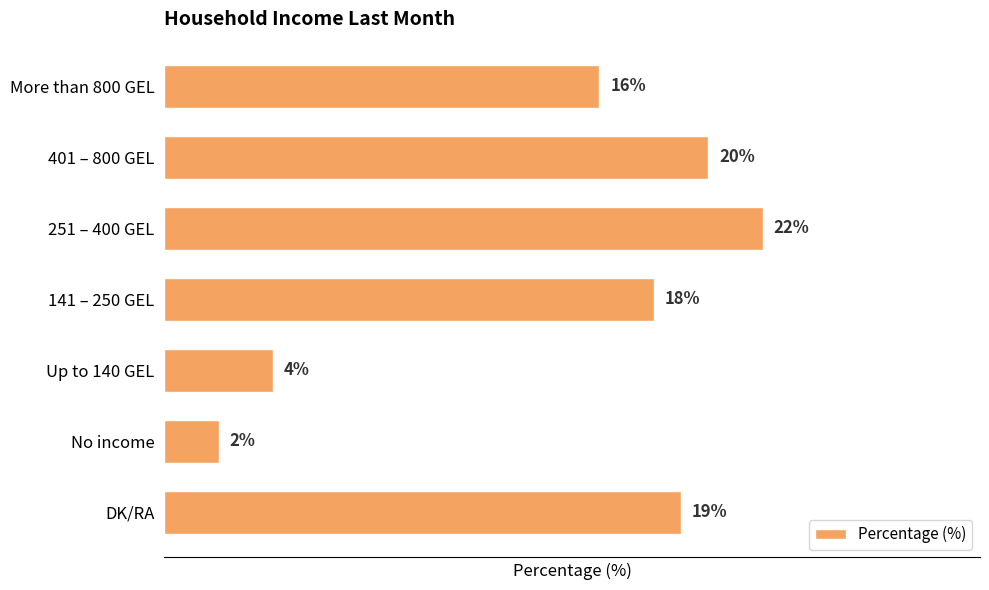

What is the label of the 5th bar from the top?

Up to 140 GEL